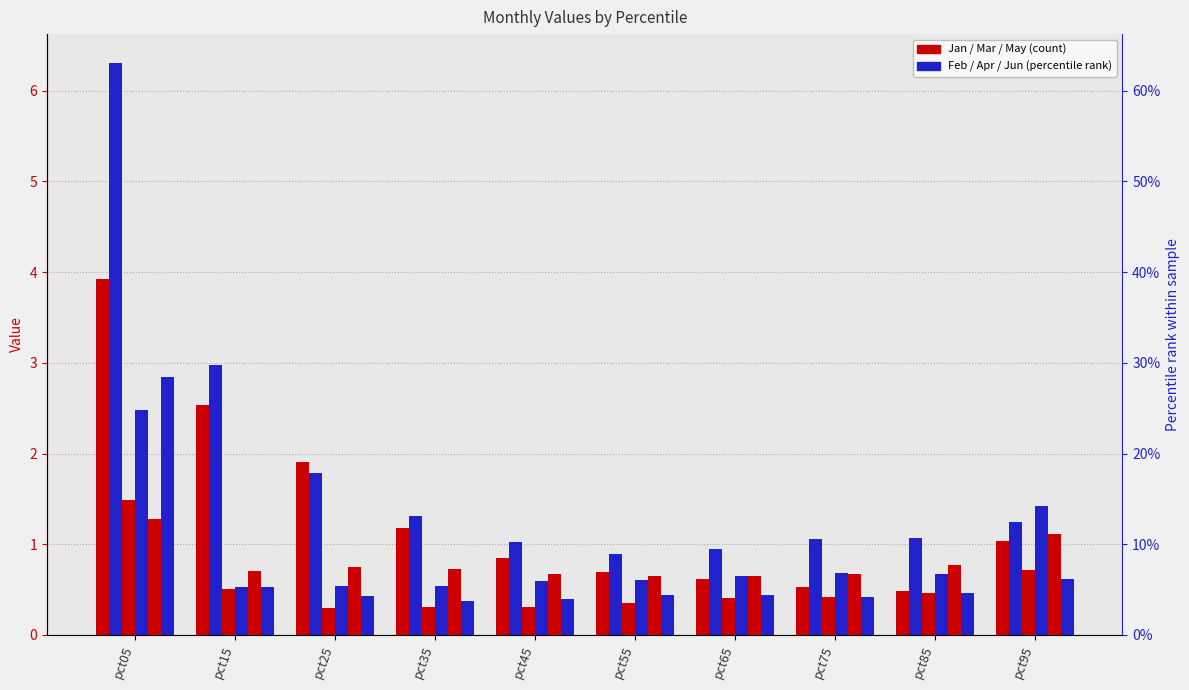

Reading left to right, transcribe all the data shown in this chart.

Jan: pct05=3.9	pct15=2.5	pct25=1.9	pct35=1.2	pct45=0.8	pct55=0.7	pct65=0.6	pct75=0.5	pct85=0.5	pct95=1.0
Feb: pct05=6.3	pct15=3.0	pct25=1.8	pct35=1.3	pct45=1.0	pct55=0.9	pct65=0.9	pct75=1.1	pct85=1.1	pct95=1.2
Mar: pct05=1.5	pct15=0.5	pct25=0.3	pct35=0.3	pct45=0.3	pct55=0.4	pct65=0.4	pct75=0.4	pct85=0.5	pct95=0.7
Apr: pct05=2.5	pct15=0.5	pct25=0.5	pct35=0.5	pct45=0.6	pct55=0.6	pct65=0.7	pct75=0.7	pct85=0.7	pct95=1.4
May: pct05=1.3	pct15=0.7	pct25=0.8	pct35=0.7	pct45=0.7	pct55=0.6	pct65=0.6	pct75=0.7	pct85=0.8	pct95=1.1
Jun: pct05=2.8	pct15=0.5	pct25=0.4	pct35=0.4	pct45=0.4	pct55=0.4	pct65=0.4	pct75=0.4	pct85=0.5	pct95=0.6